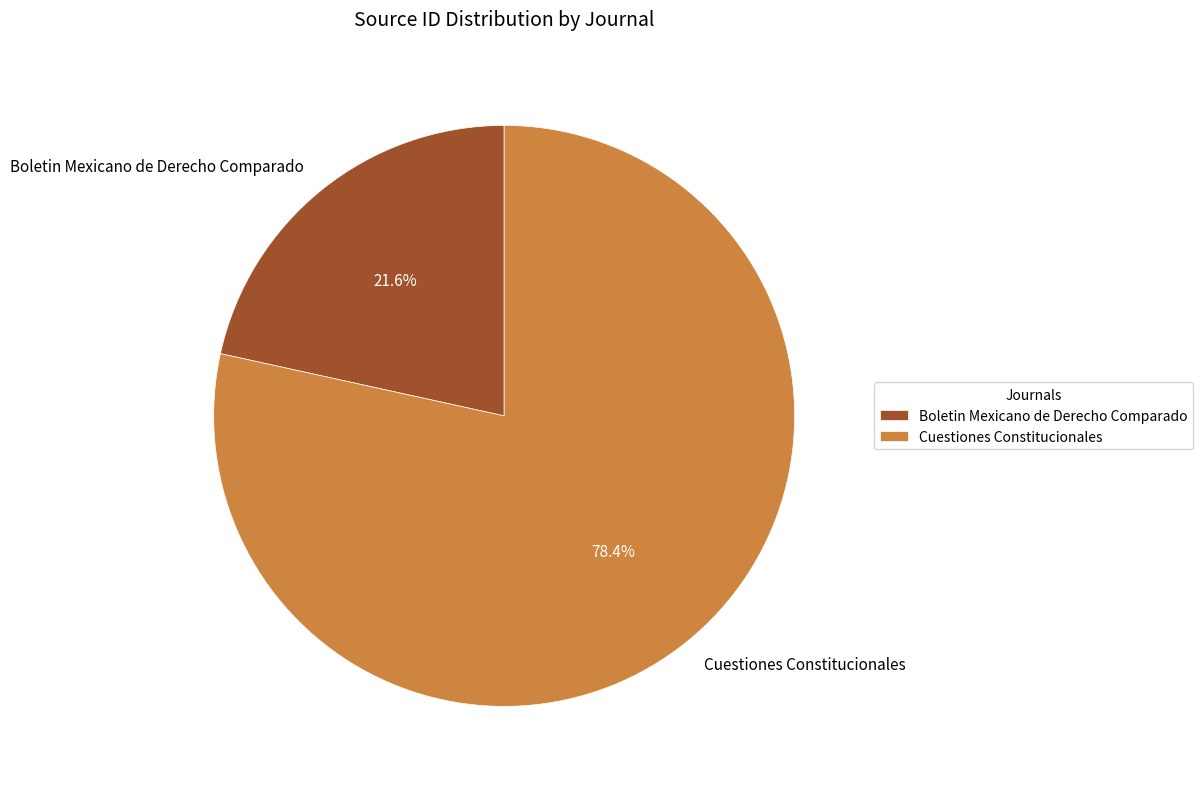

Which slice represents more than half of the pie?

Cuestiones Constitucionales